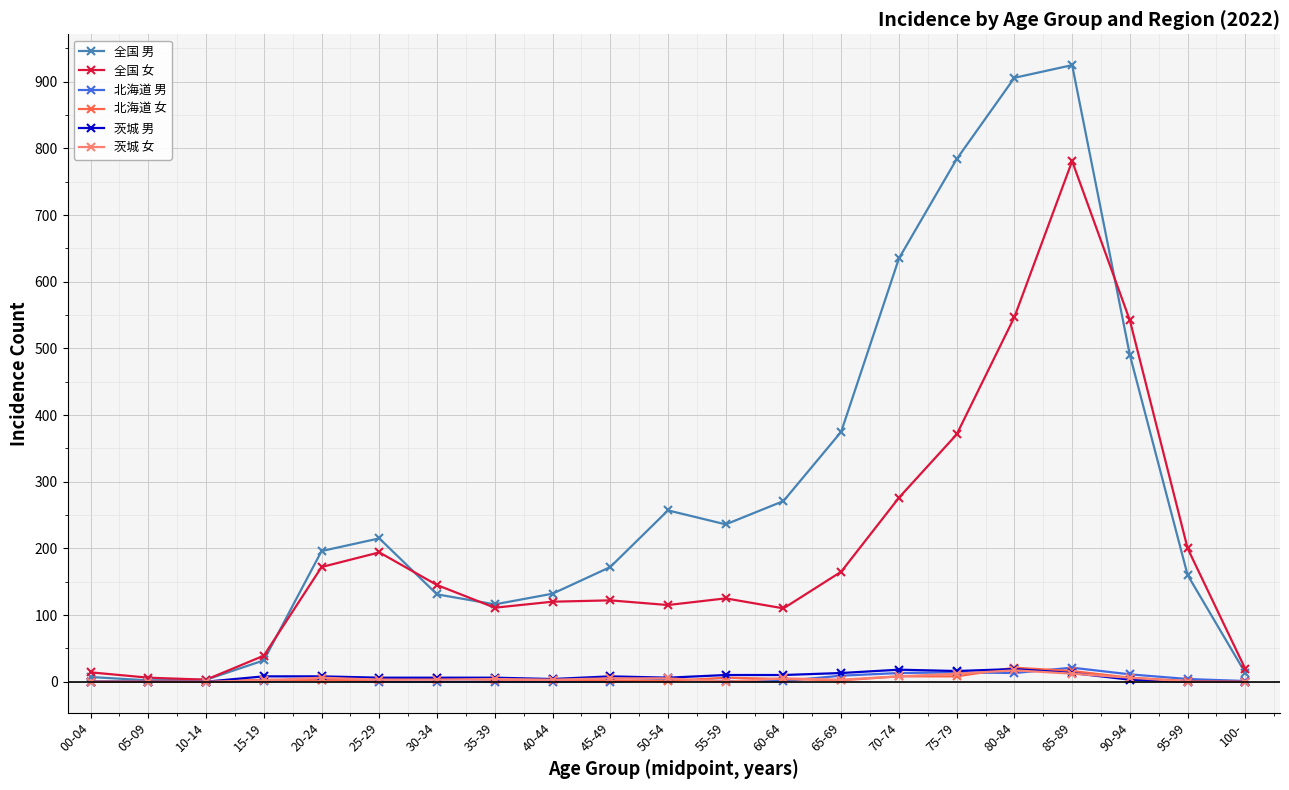

What is the difference between the 全国 女 values at 60-64 and 85-89?

671